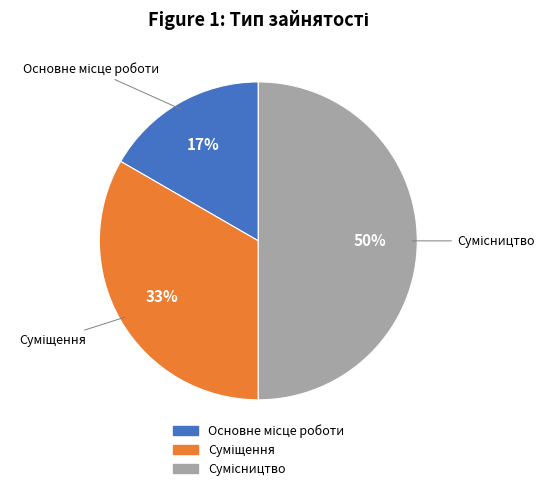

To the nearest percent, what is the difference between the largest and smallest slice percentages?

33%